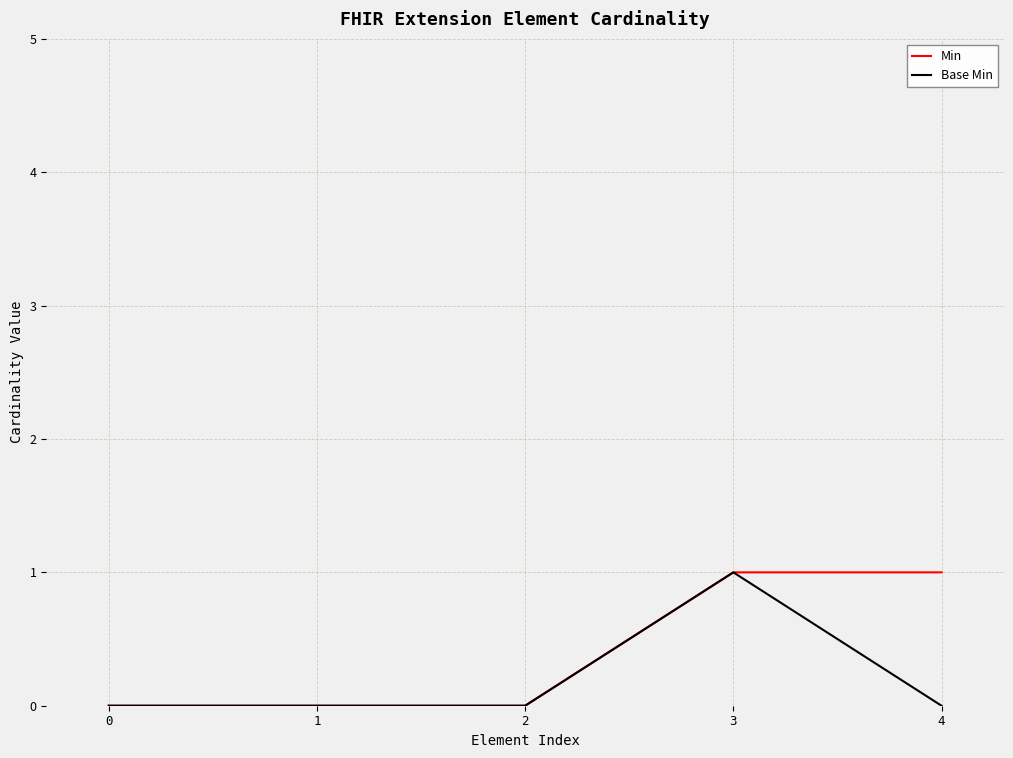

List the series in order of their overall mean, lowest first.

Base Min, Min